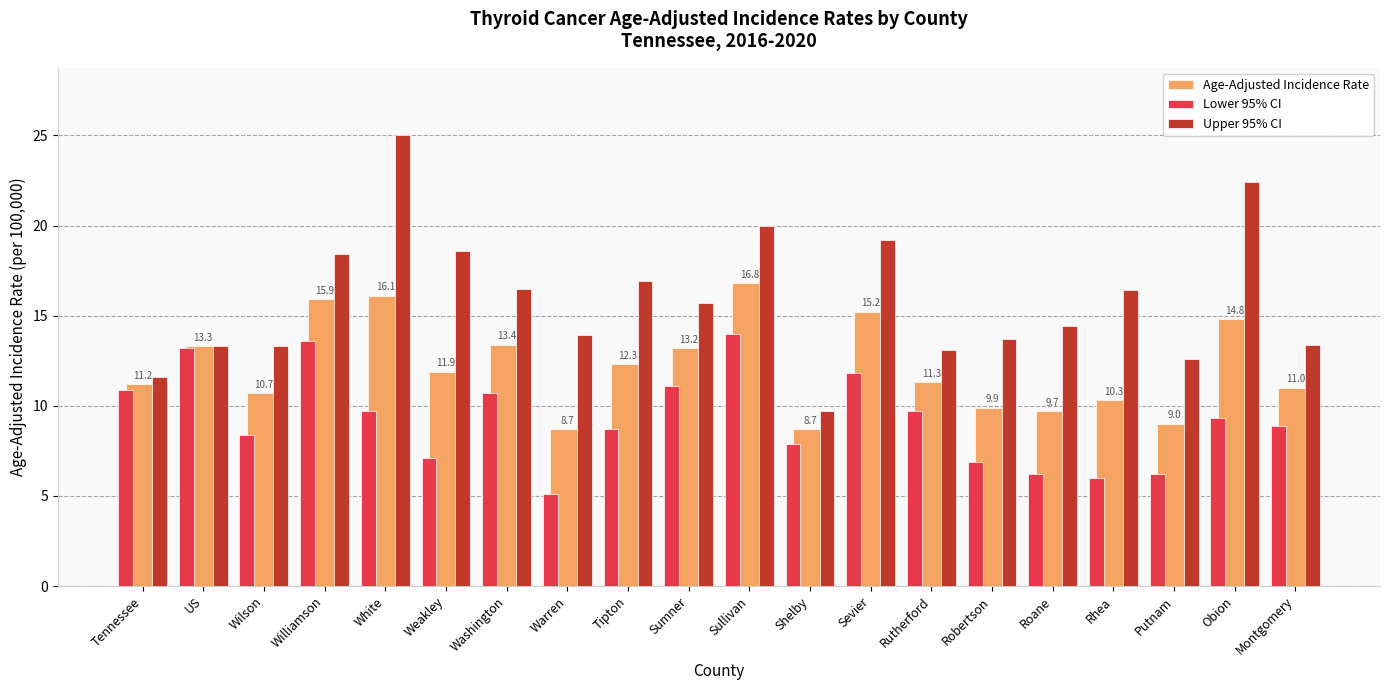

Is the value of Lower 95% CI at White greater than the value of Age-Adjusted Incidence Rate at Tennessee?

No